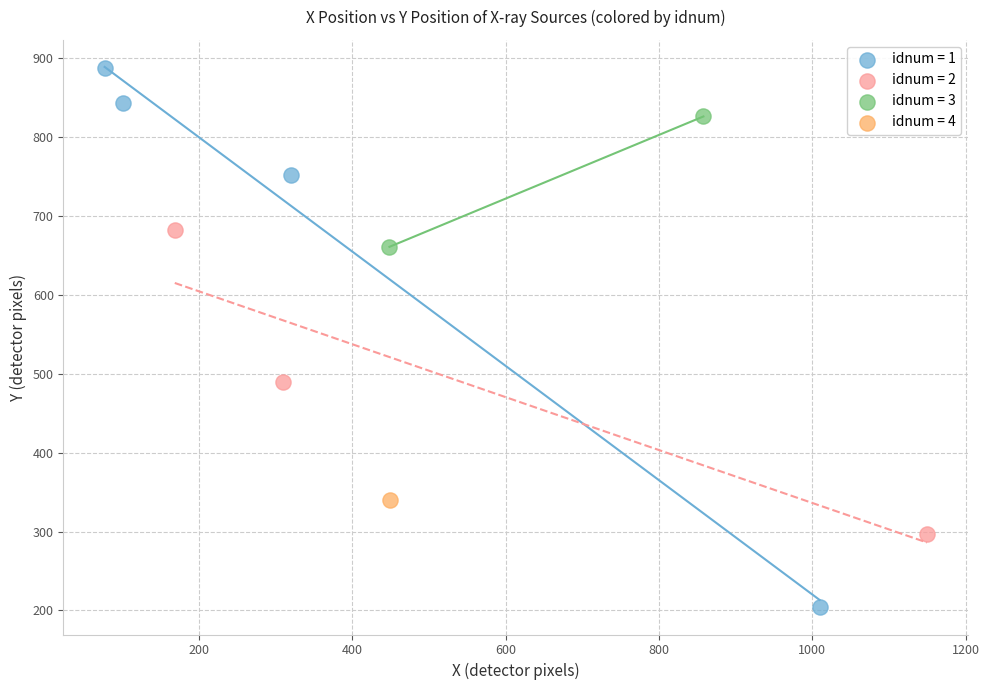

What are all the series names shown in the legend?

idnum = 1, idnum = 2, idnum = 3, idnum = 4